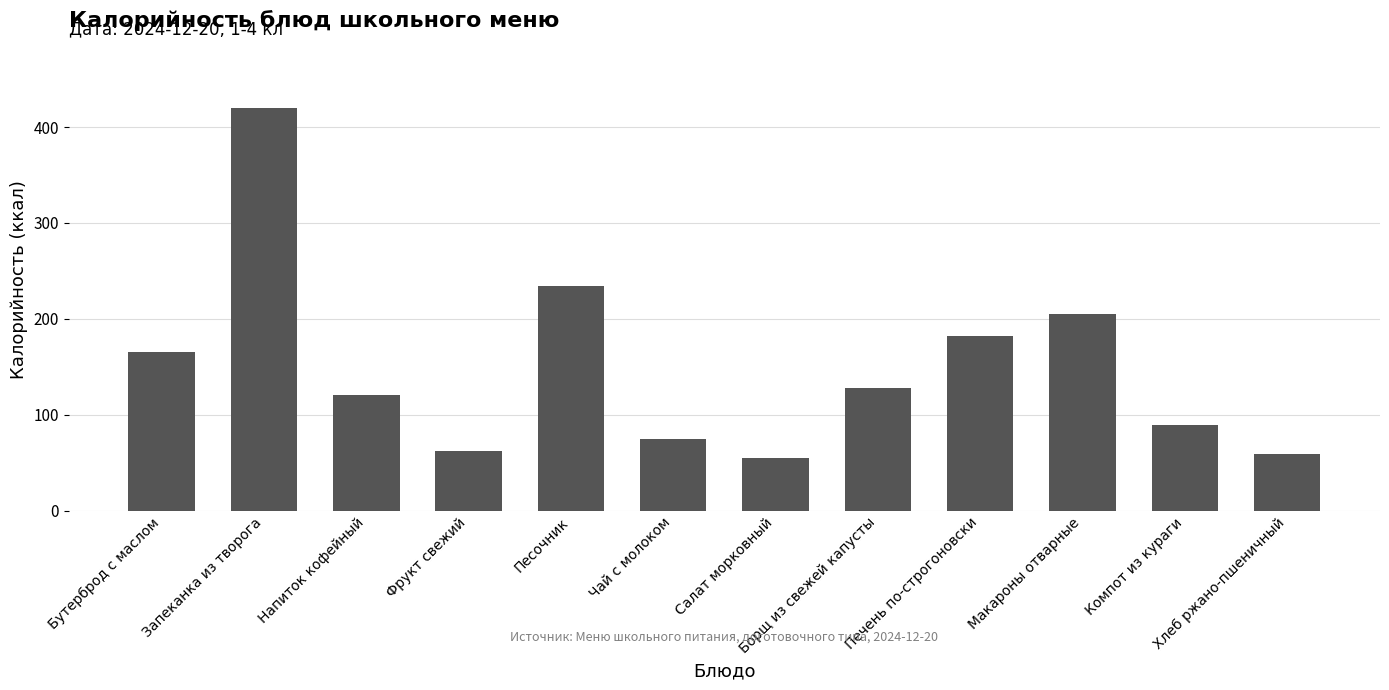

What is the average value?

149.7